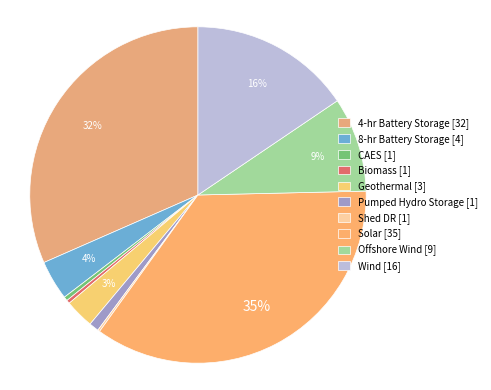

Count the number of slices in the pie.

10